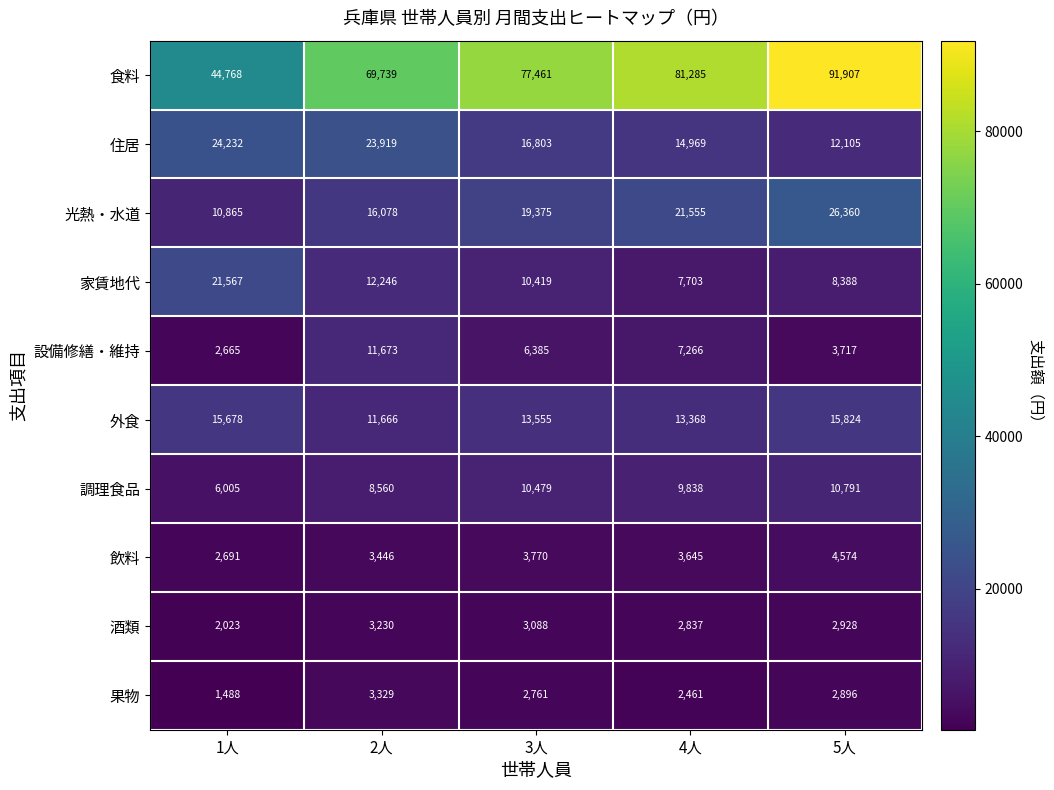

Rank the series by their maximum value, from highest to lowest.

食料, 光熱・水道, 住居, 家賃地代, 外食, 設備修繕・維持, 調理食品, 飲料, 果物, 酒類